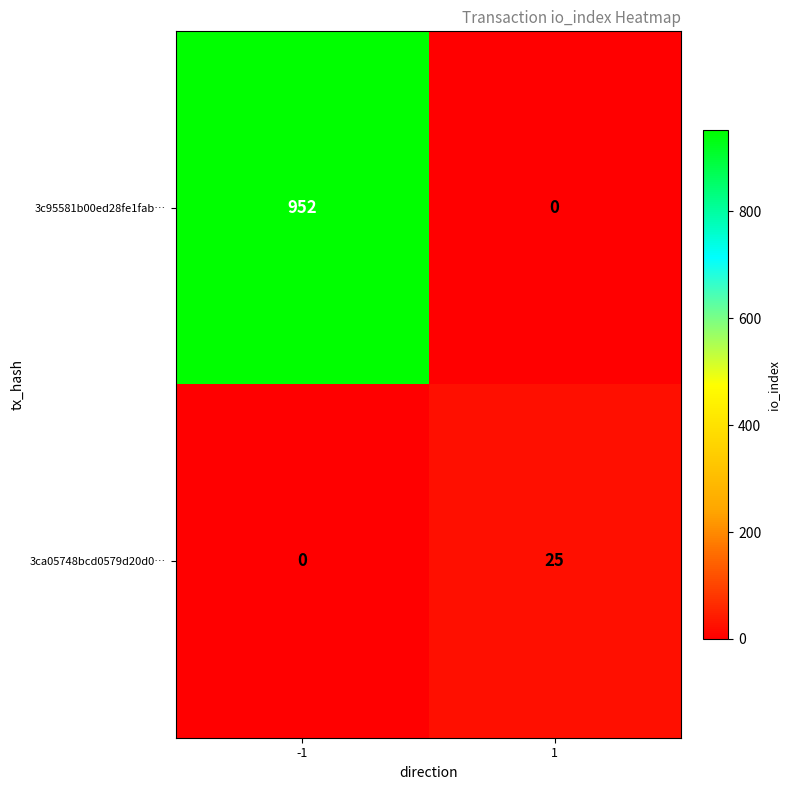

Which series changed the most between -1 and 1?

3c95581b00ed28fe1fab…